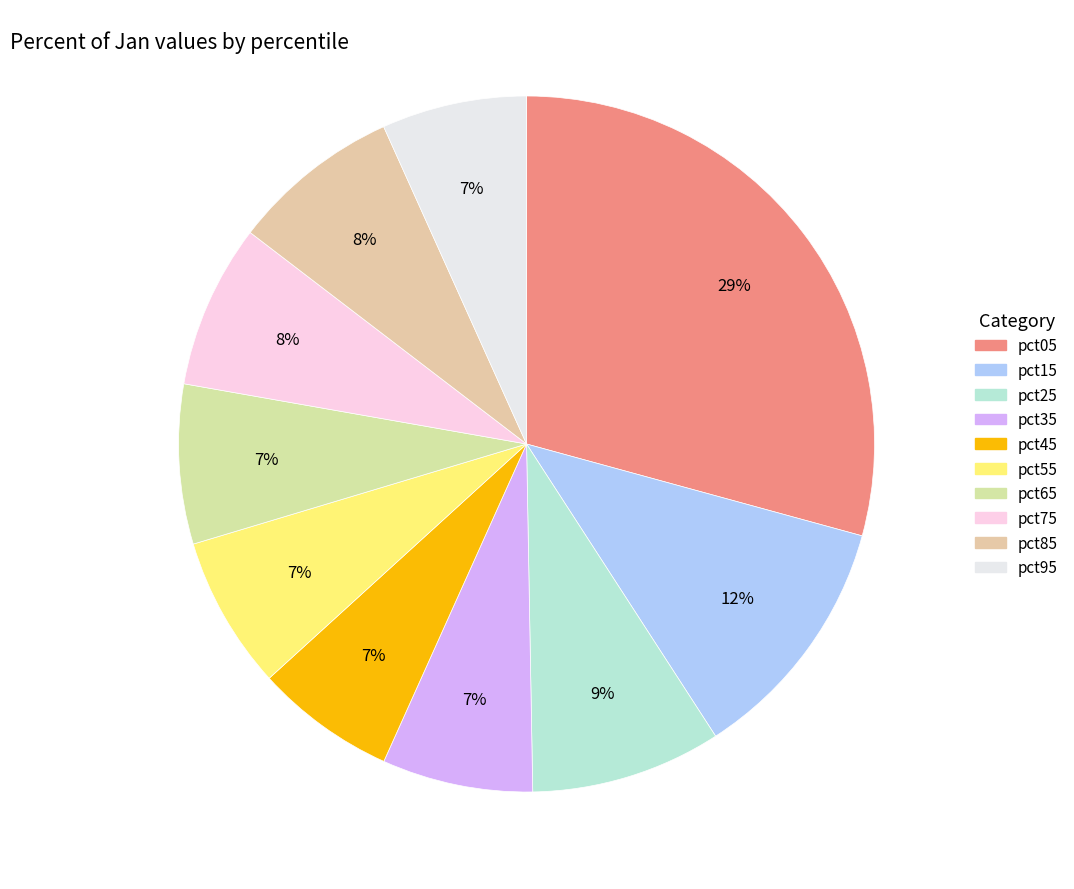

Does pct15 account for over 50% of the chart?

No